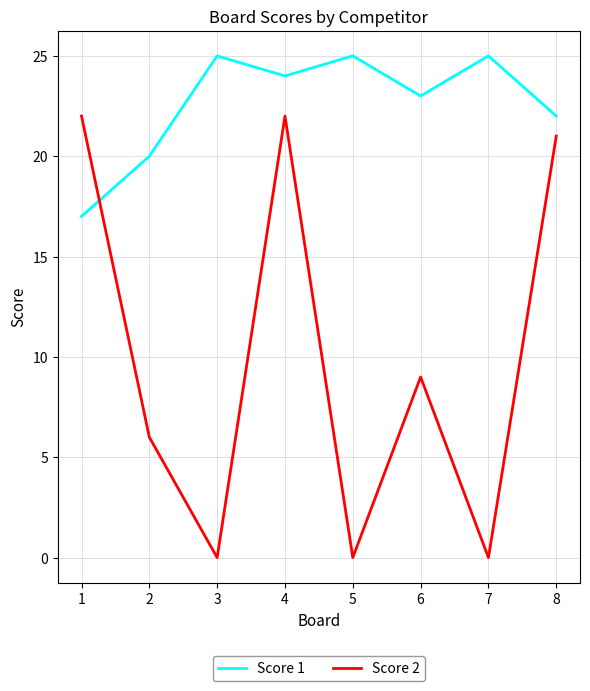

What is the difference between the highest and lowest values at 4?

2